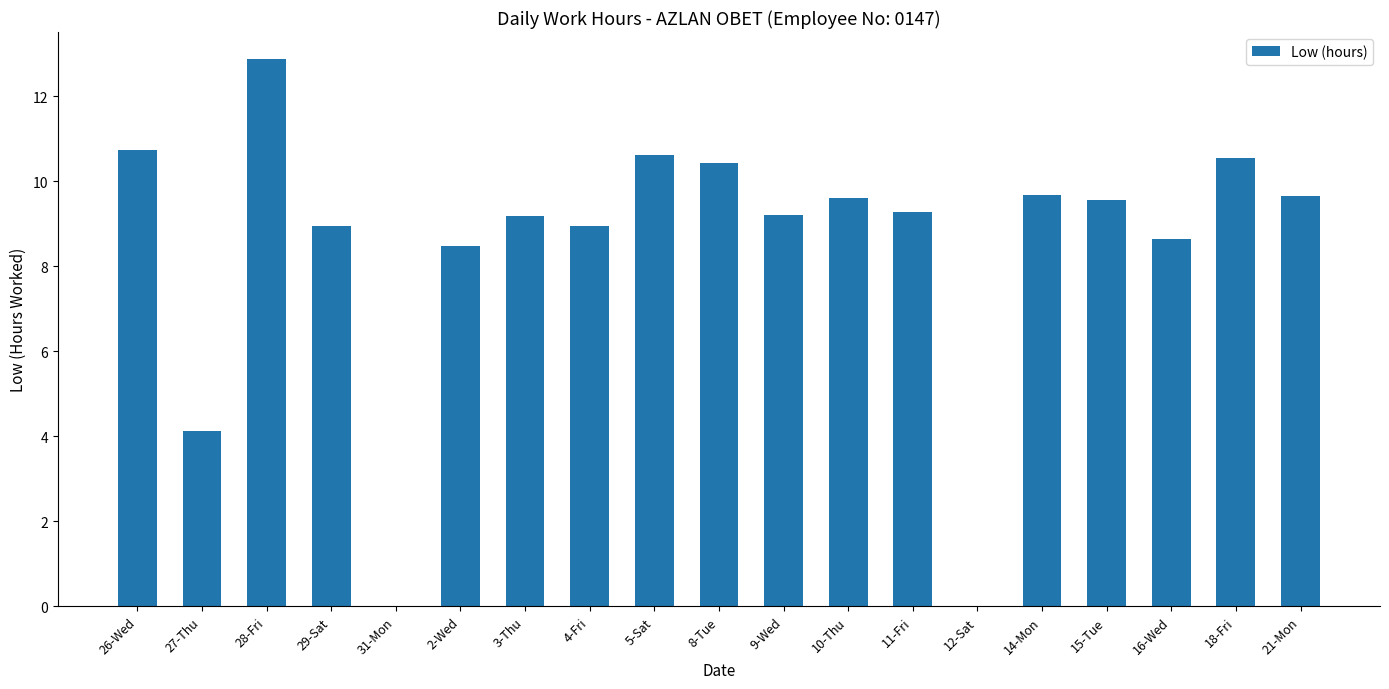

Which category has the highest value across all series?

28-Fri